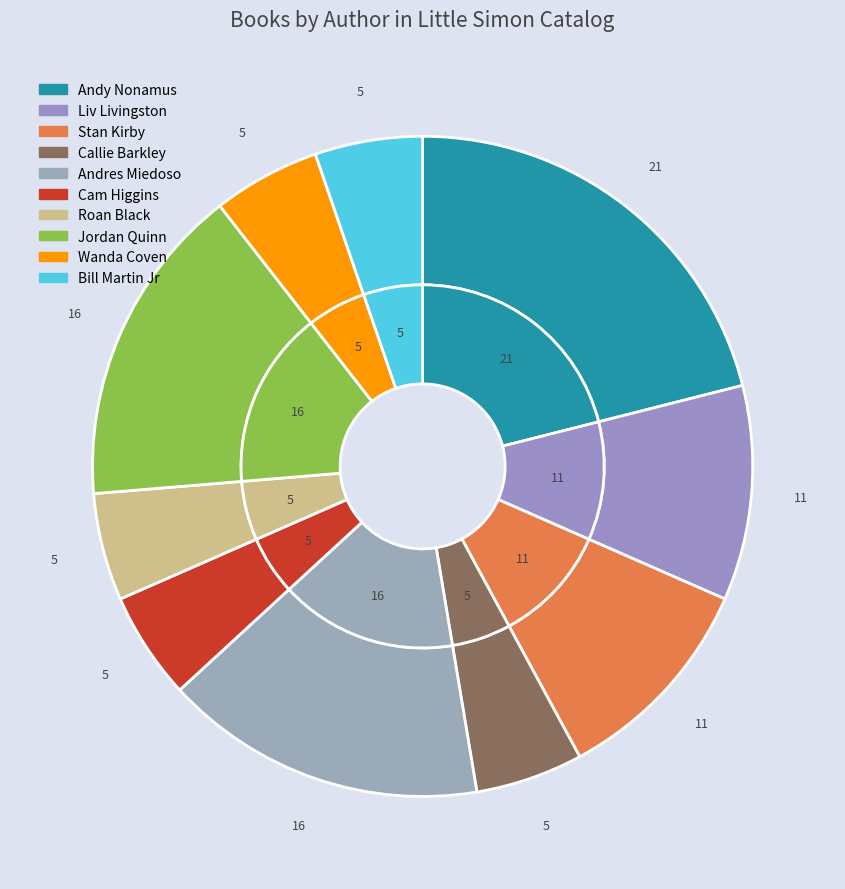

Does Andres Miedoso (2140792268) account for over 50% of the chart?

No